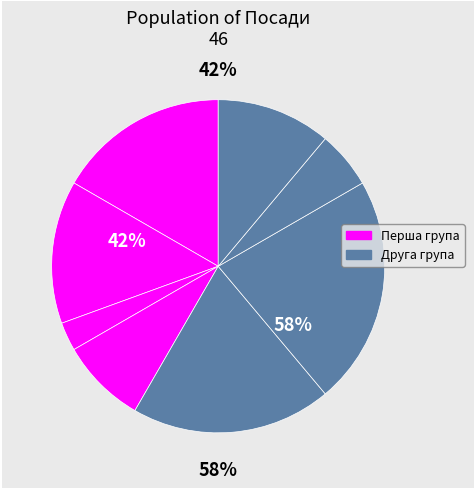

Is it true that Директор is 12% of the pie?

False